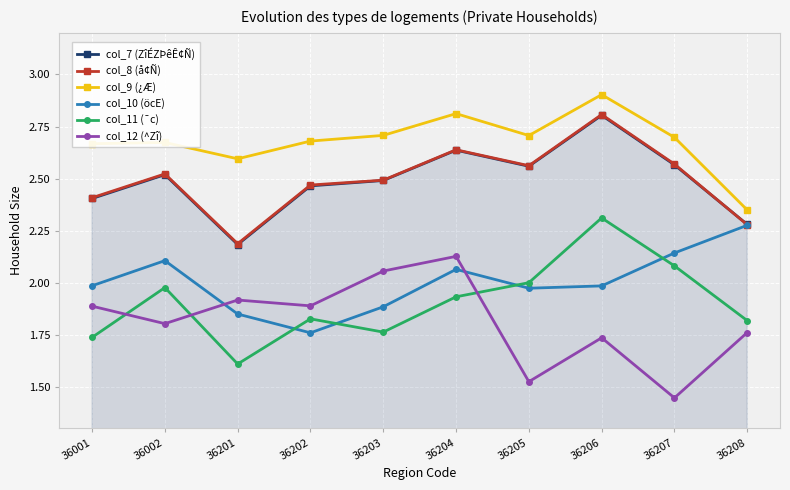

At which category does the chart reach its minimum across all series?

36207